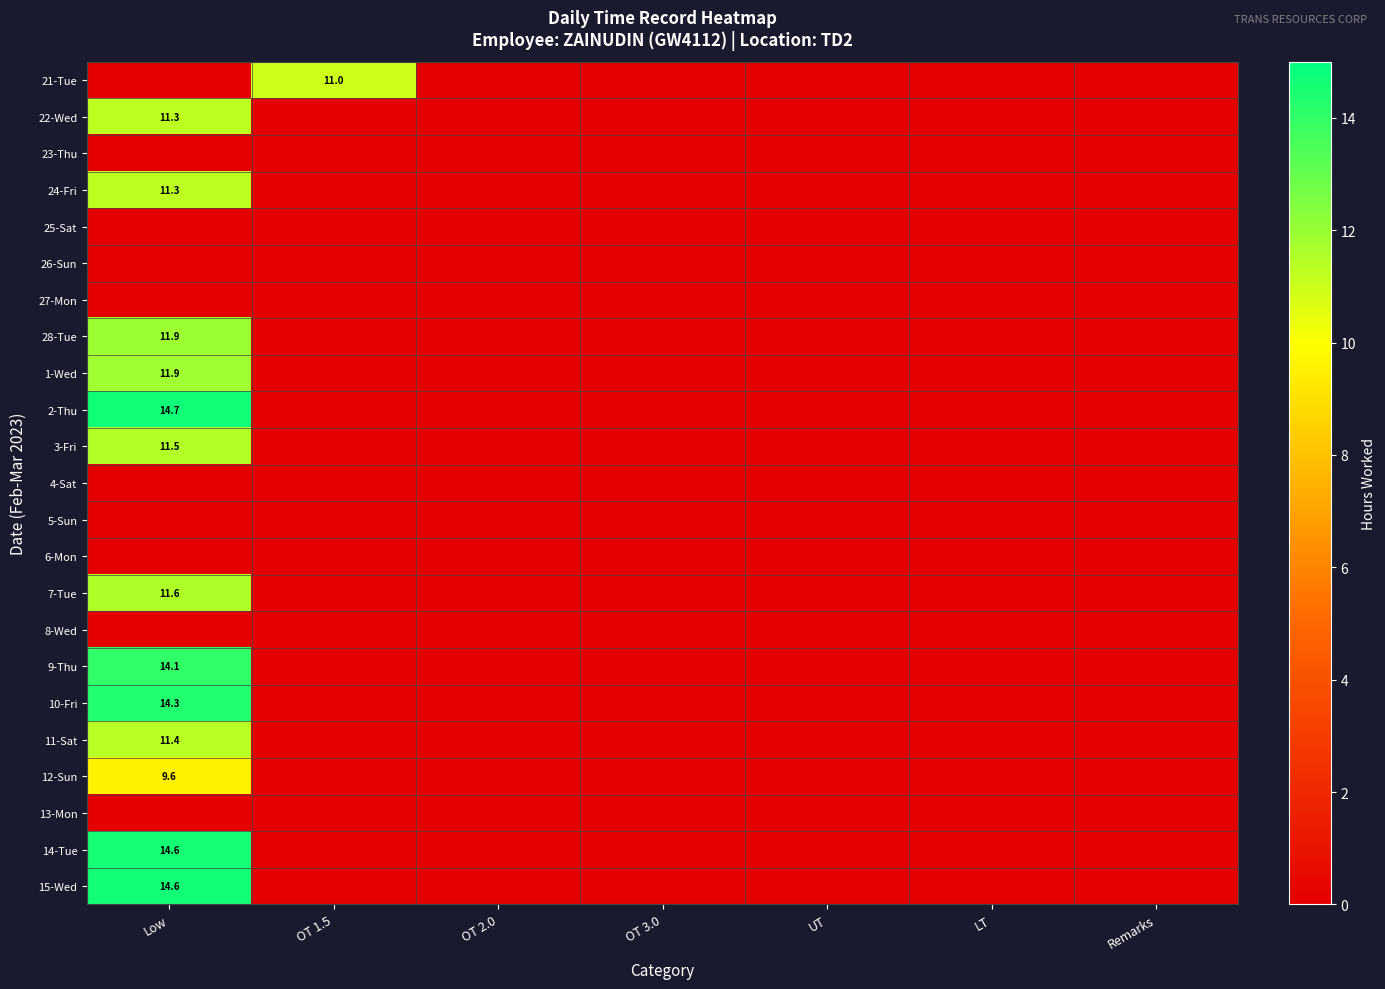

At OT 3.0, list the series in order from smallest to largest.

21-Tue, 22-Wed, 23-Thu, 24-Fri, 25-Sat, 26-Sun, 27-Mon, 28-Tue, 1-Wed, 2-Thu, 3-Fri, 4-Sat, 5-Sun, 6-Mon, 7-Tue, 8-Wed, 9-Thu, 10-Fri, 11-Sat, 12-Sun, 13-Mon, 14-Tue, 15-Wed